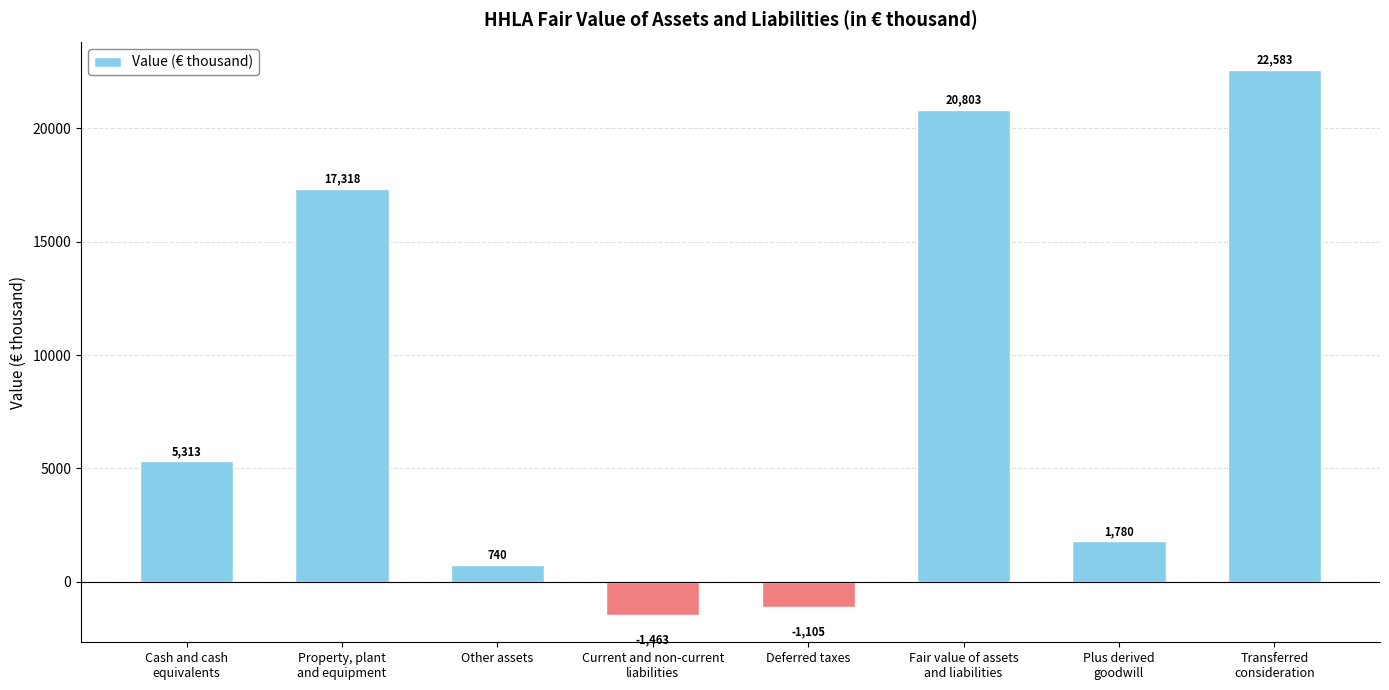

Reading left to right, transcribe all the data shown in this chart.

5313	17318	740	-1463	-1105	20803	1780	22583